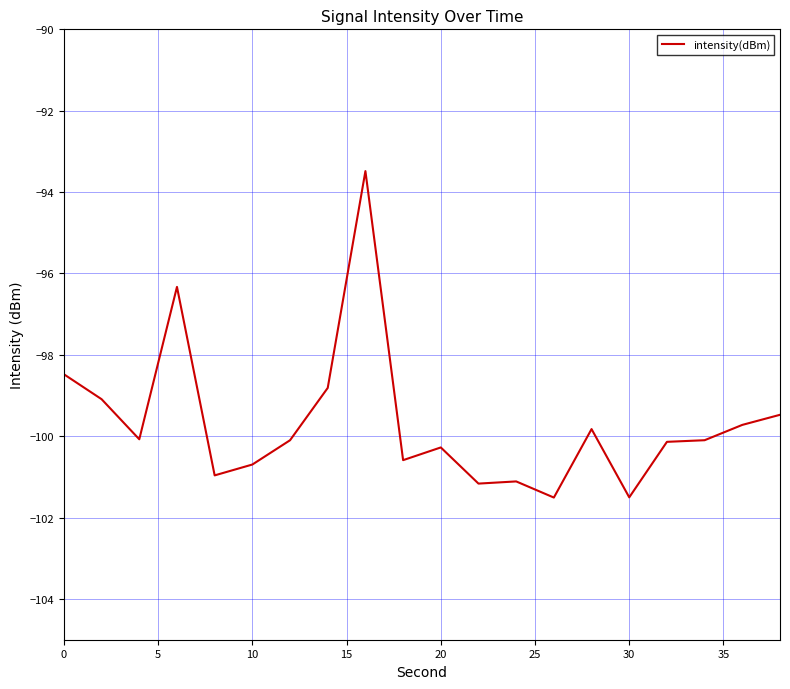

What is the difference between the second highest and minimum values?

5.2